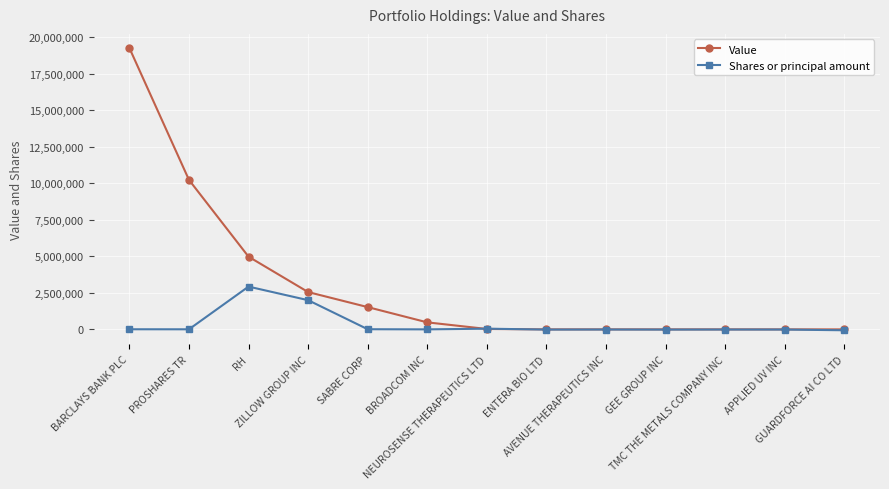

How many lines are shown in the chart?

2